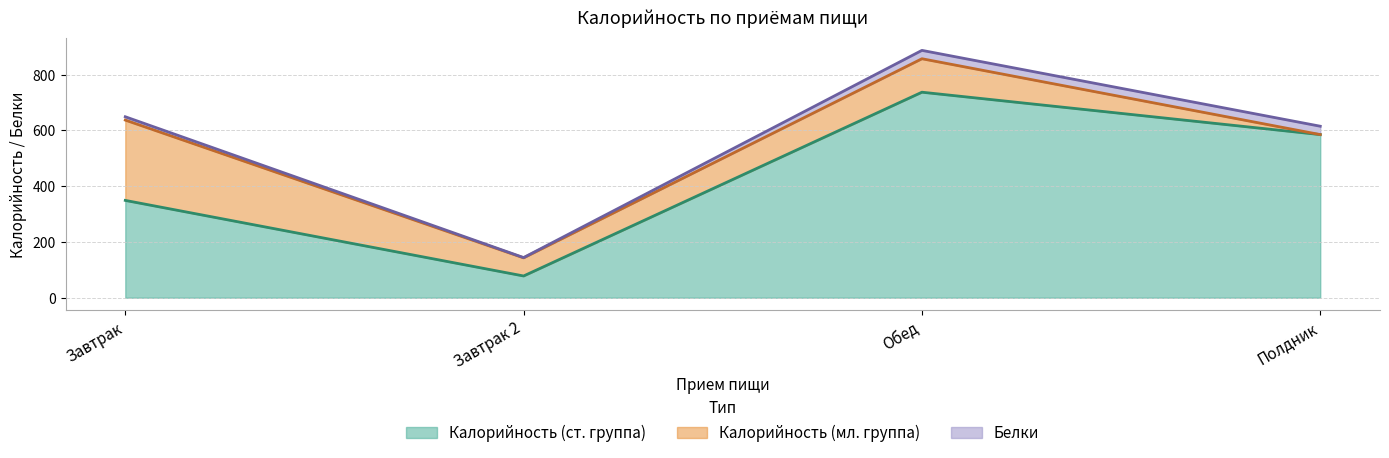

True or false: Калорийность (мл. группа) has more than 1 points higher than both neighbors.

False